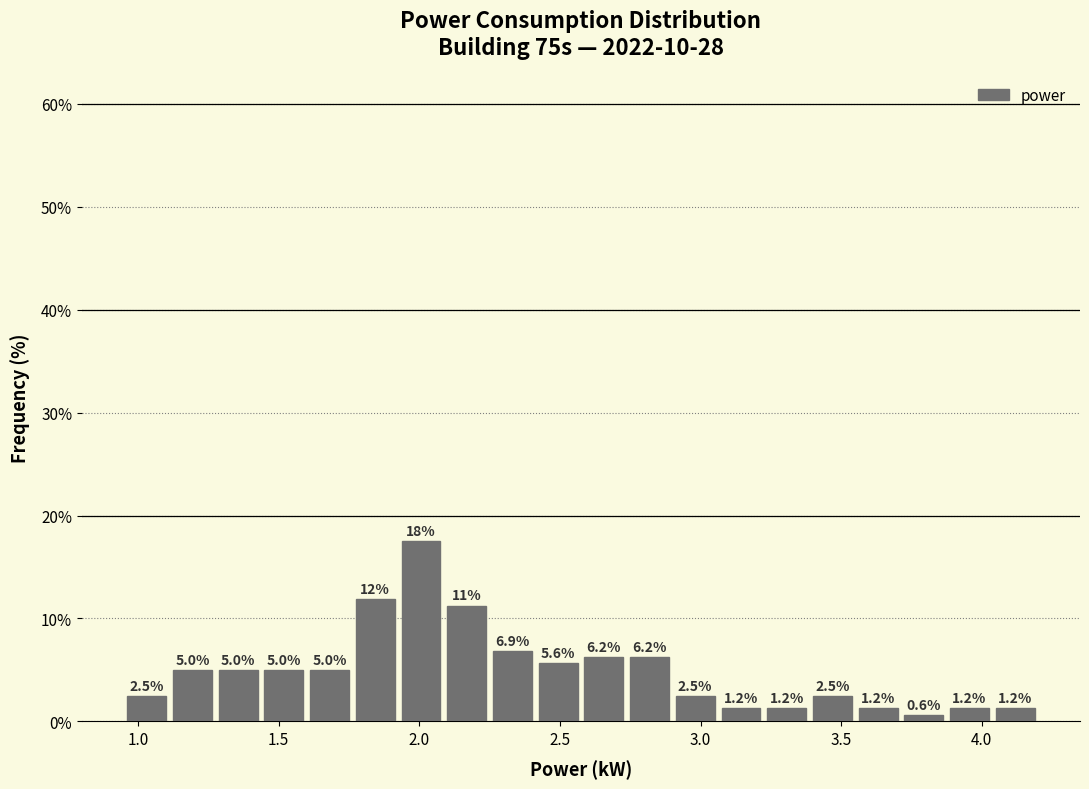

Read against the x-axis, roughly where is the centre of the tallest bar?

2.00